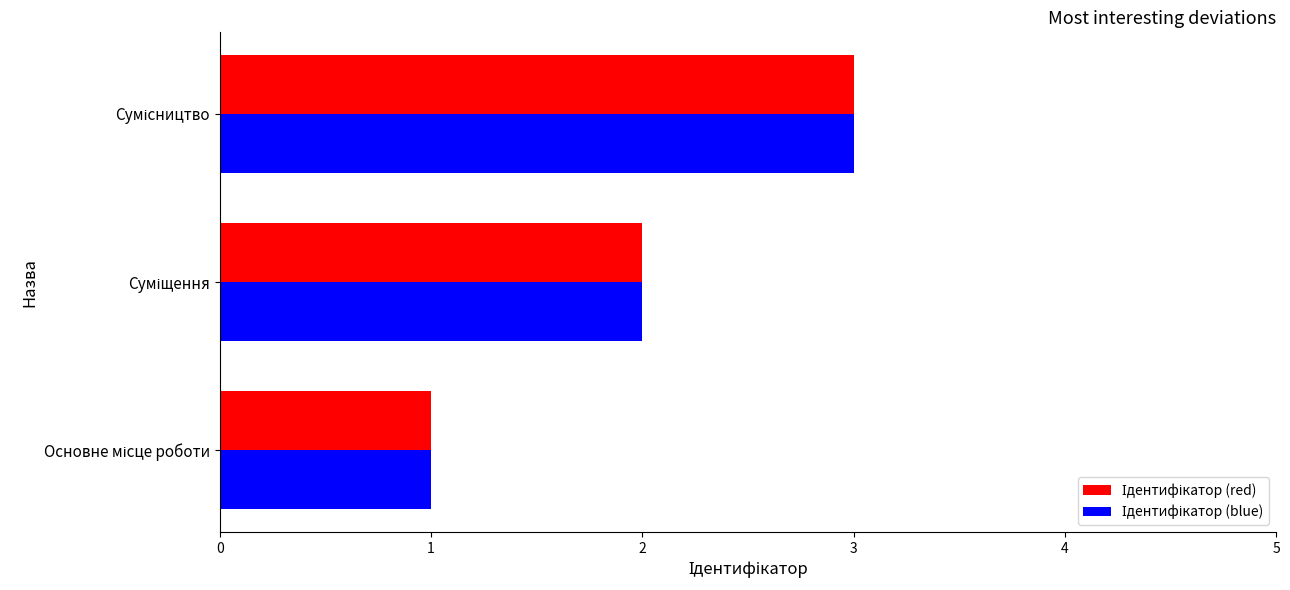

List the series in order of their peak value, lowest first.

Ідентифікатор (red), Ідентифікатор (blue)